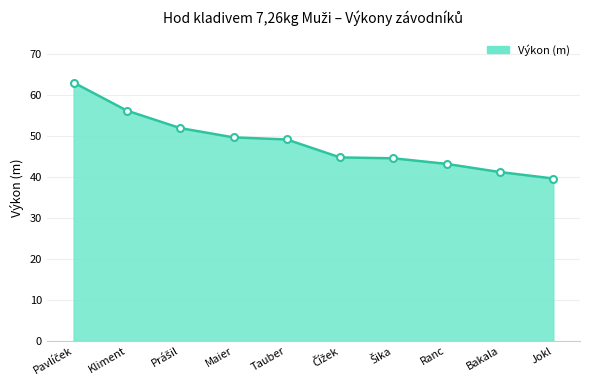

What is the greatest value displayed?

63.1